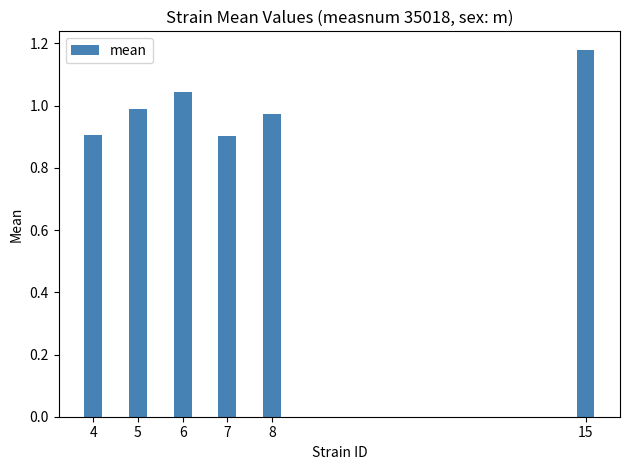

How many bars are there in total?

6